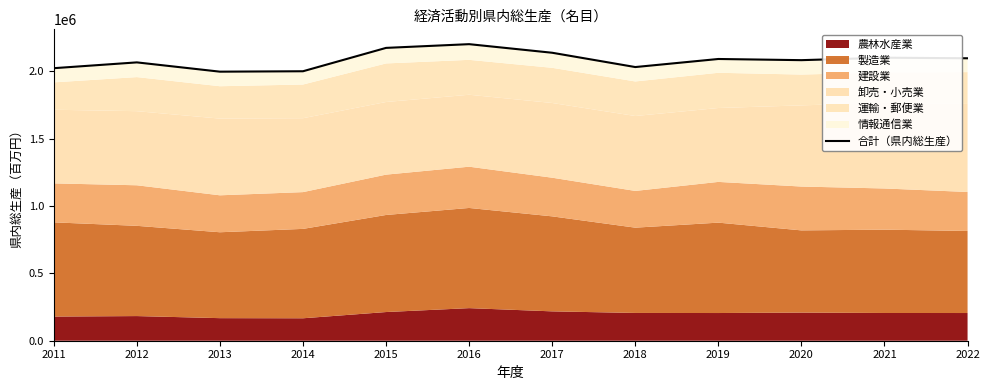

What is the greatest value displayed?

2200918